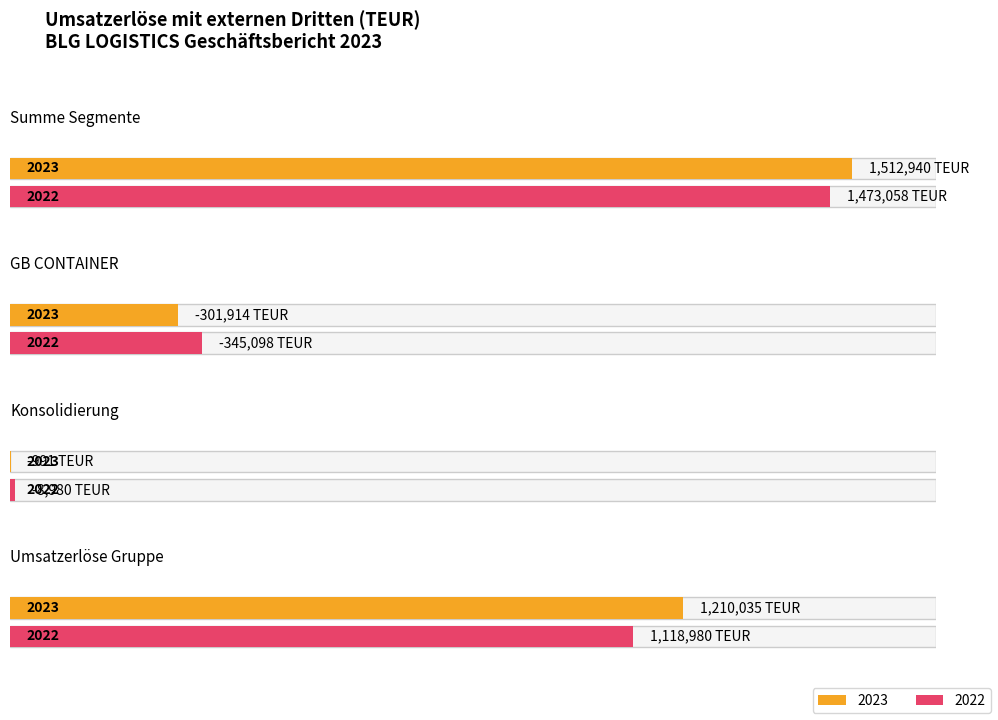

Where does the 2022 series first go above 1118980?

Summe der berichtspflichtigen Segmente